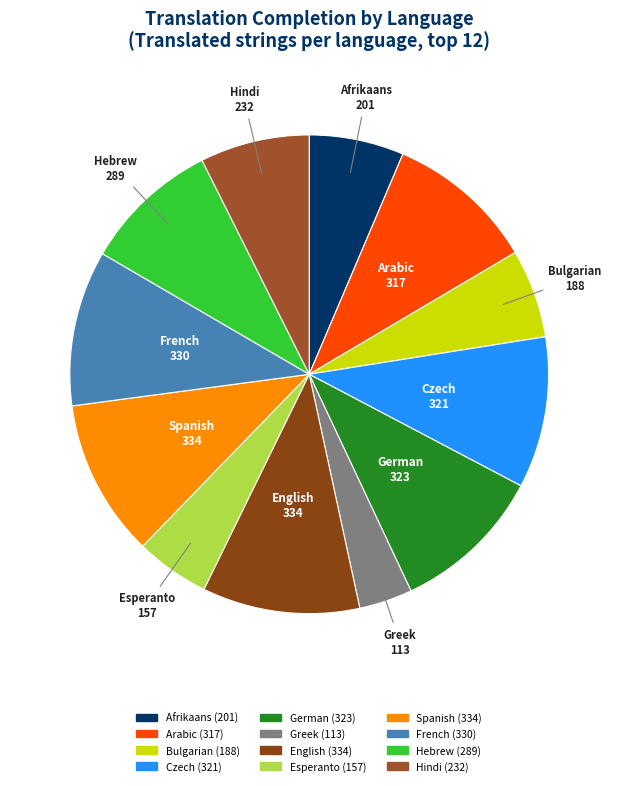

Is it true that Bulgarian is 6% of the pie?

True